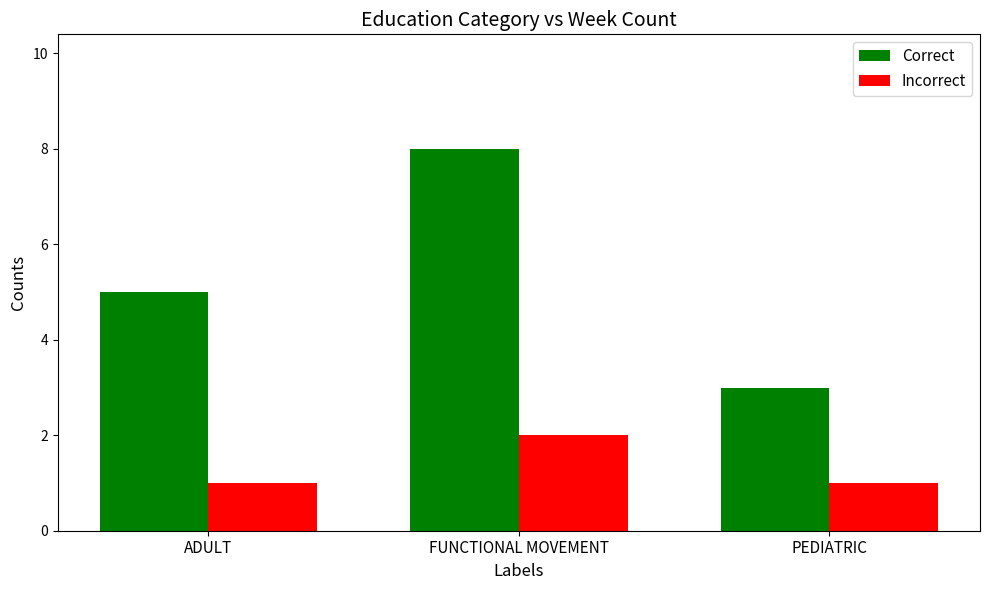

Between FUNCTIONAL MOVEMENT and PEDIATRIC, which series saw the biggest shift?

Correct